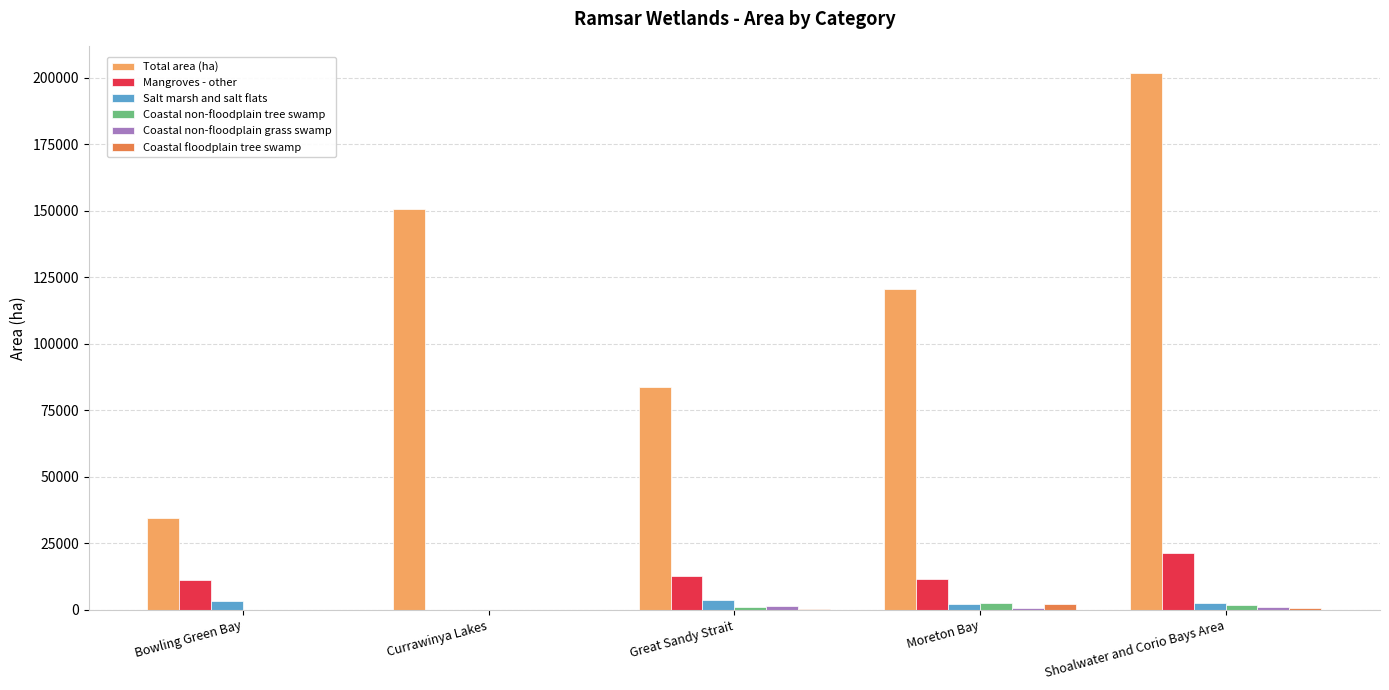

The value of Total area (ha) at Great Sandy Strait is 42620. True or false?

False